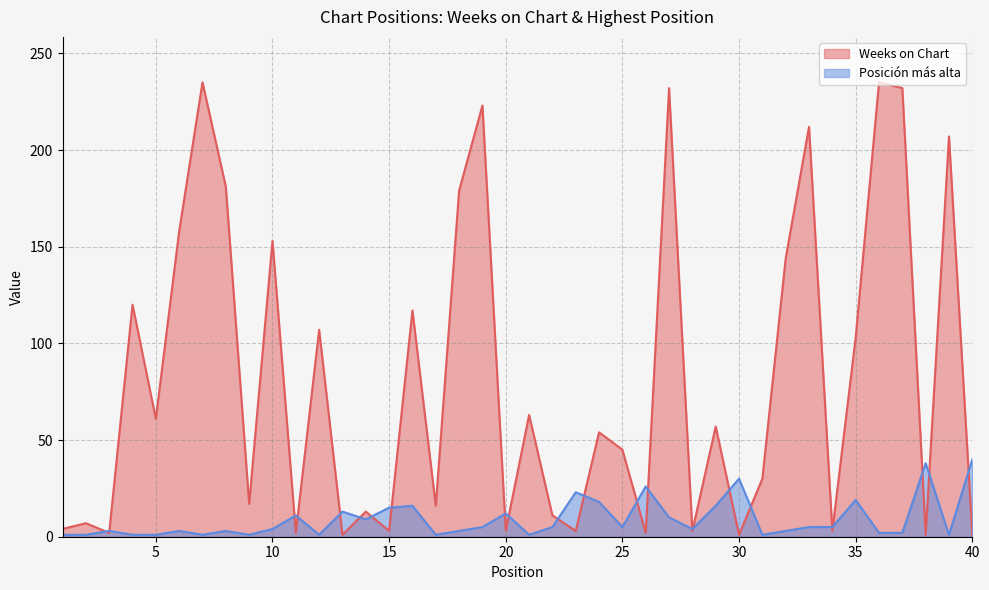

The value of Posición más alta at 35 is 19. True or false?

True